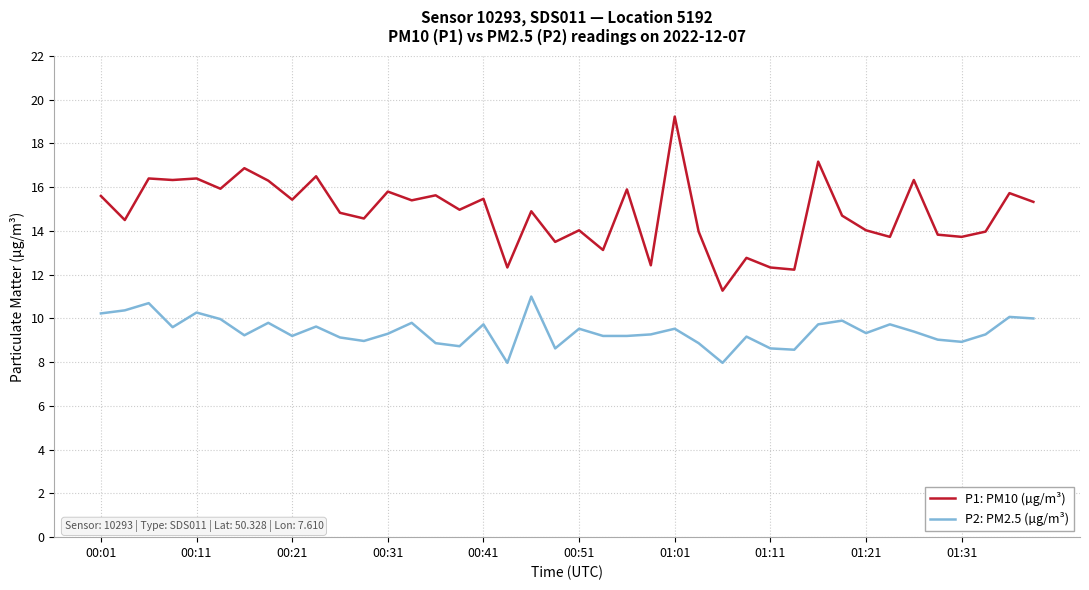

Which series has the widest spread of values?

P1: PM10 (µg/m³)